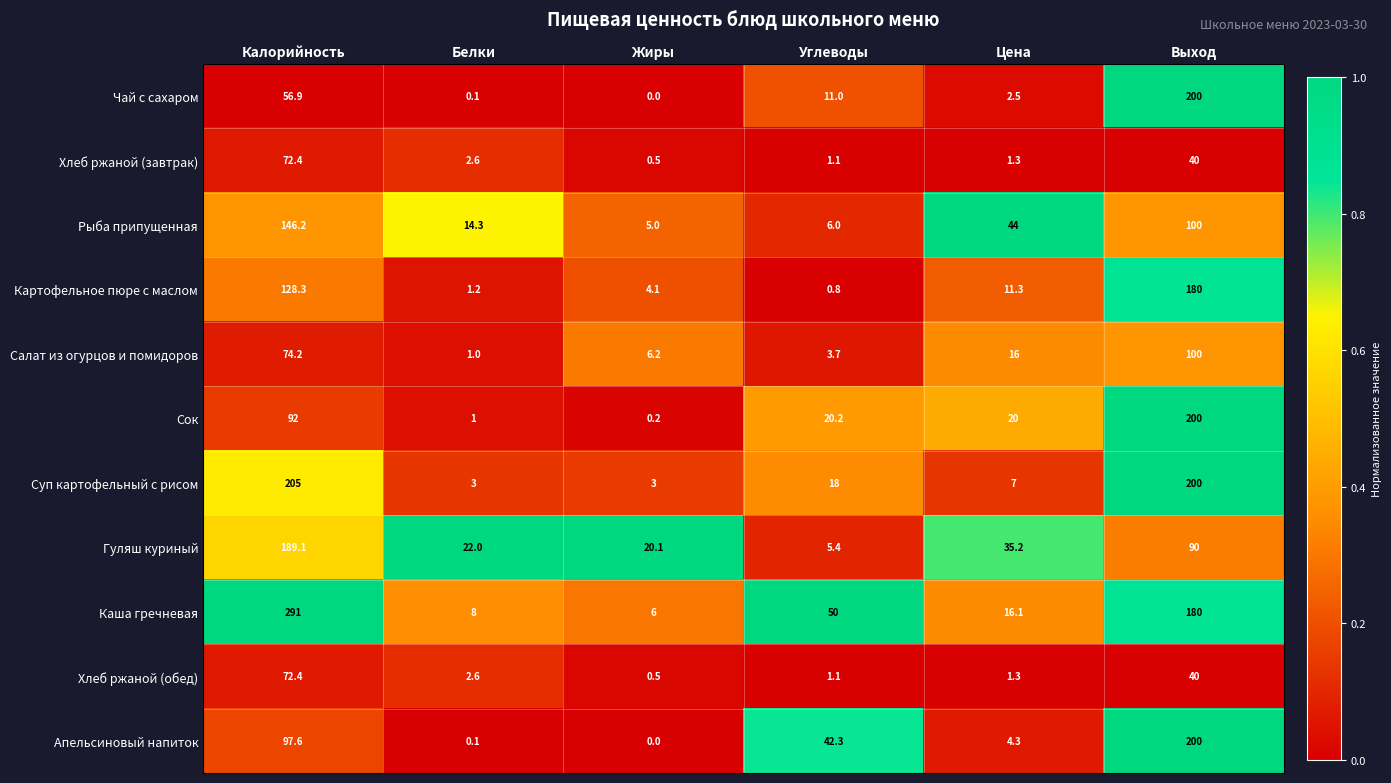

Read the Салат из огурцов и помидоров value at Выход.

100.0